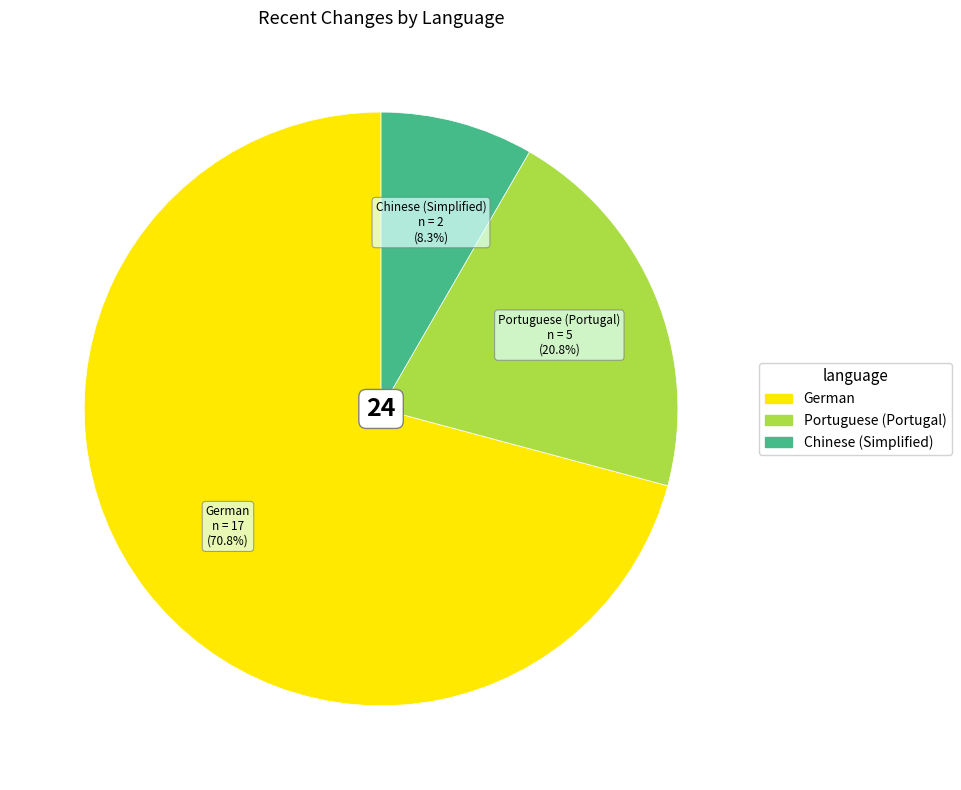

Does any single category account for the majority?

Yes